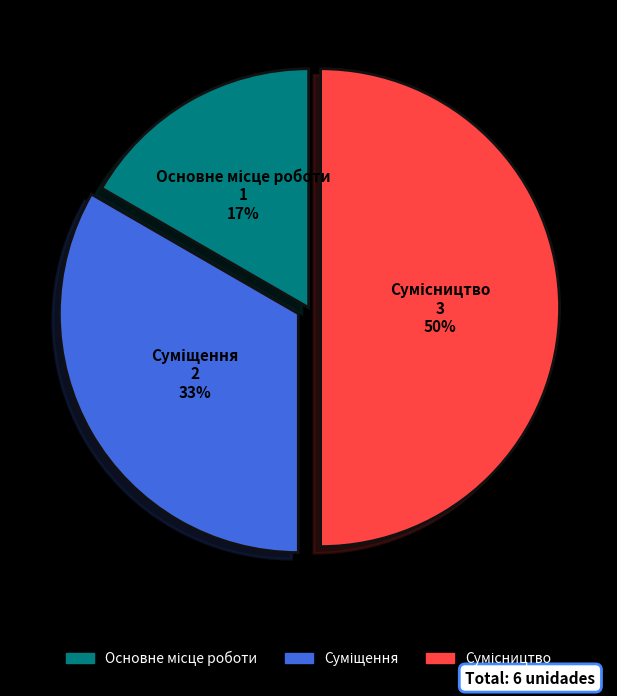

To the nearest percent, what is the difference between the largest and smallest slice percentages?

33%